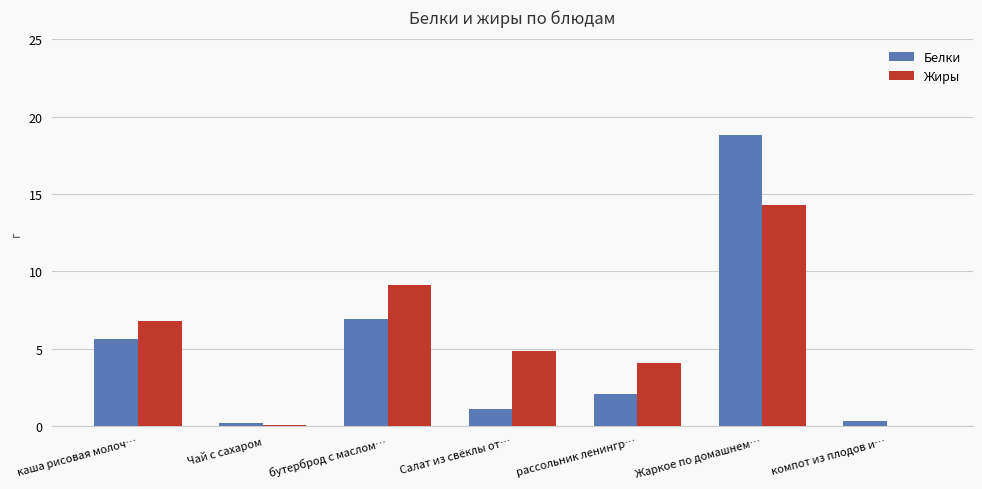

Where is Жиры nearest to the value 7?

каша рисовая молоч…